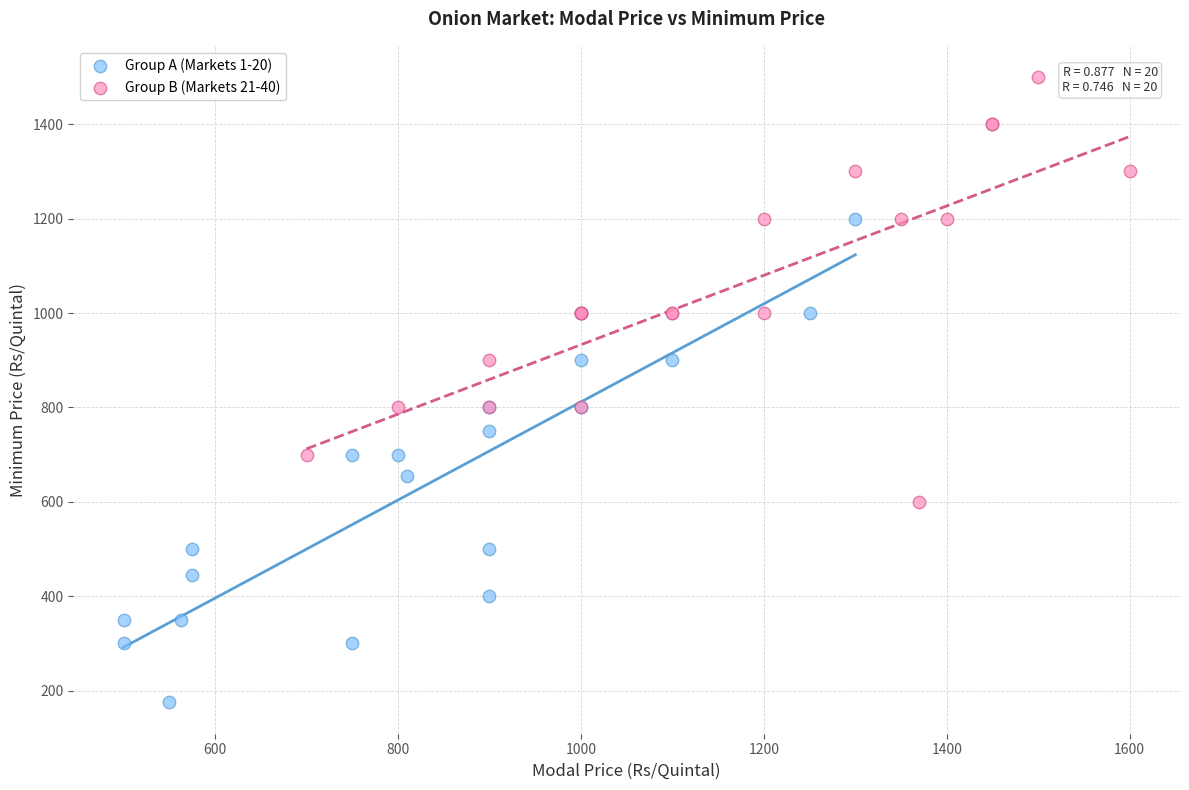

What are all the series names shown in the legend?

Group A (Markets 1-20), Group B (Markets 21-40)